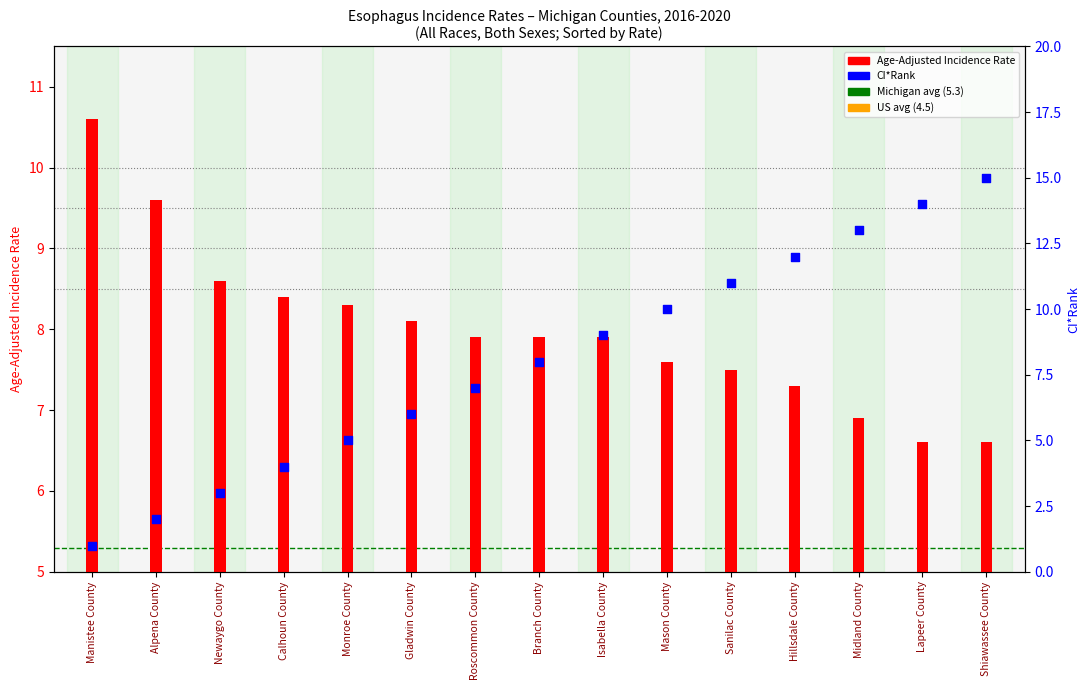

At which category is the sum across all series the highest?

Shiawassee County